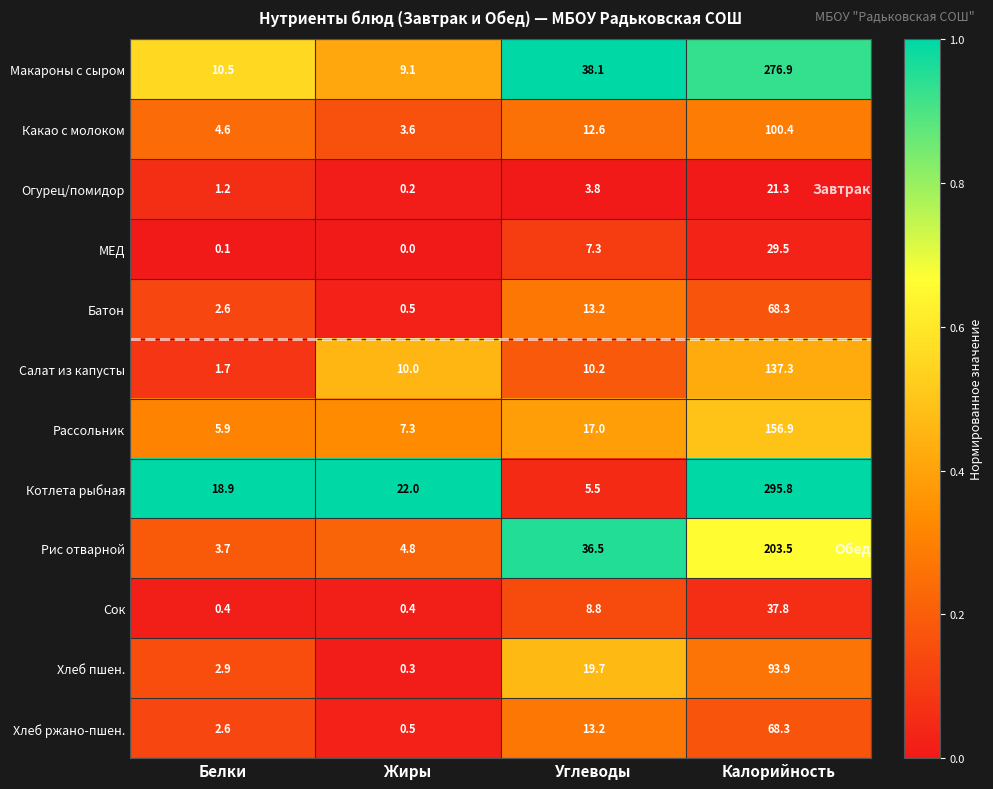

What is the sum of the Сок values at Жиры and Калорийность?

38.2